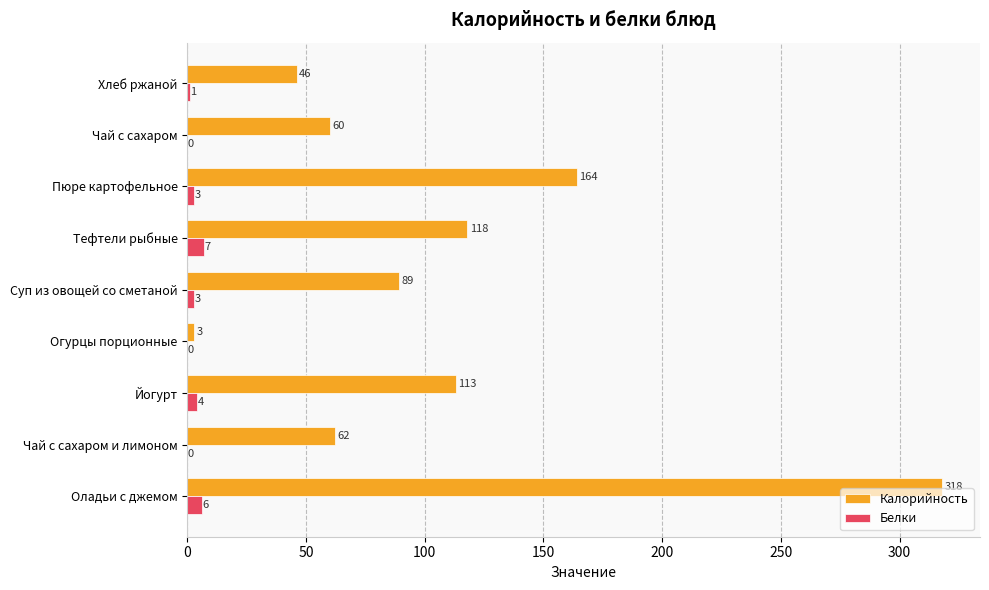

Between Суп из овощей со сметаной and Тефтели рыбные, which series saw the biggest shift?

Калорийность